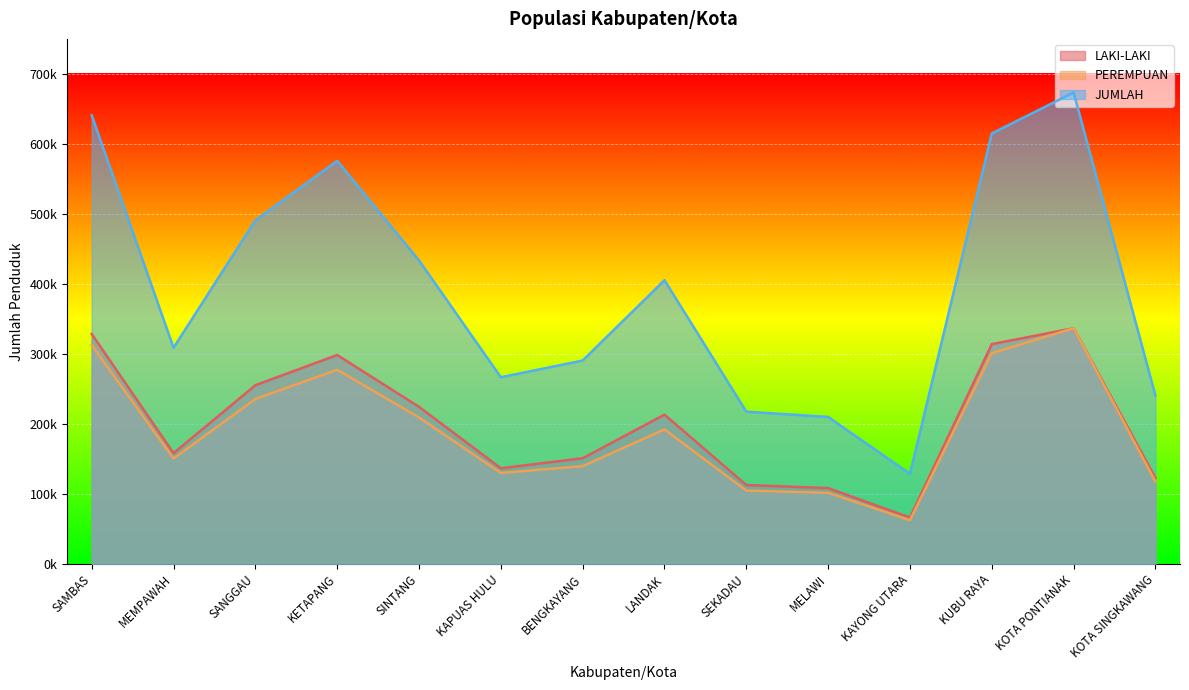

How many interior local valleys does the LAKI-LAKI series have?

3